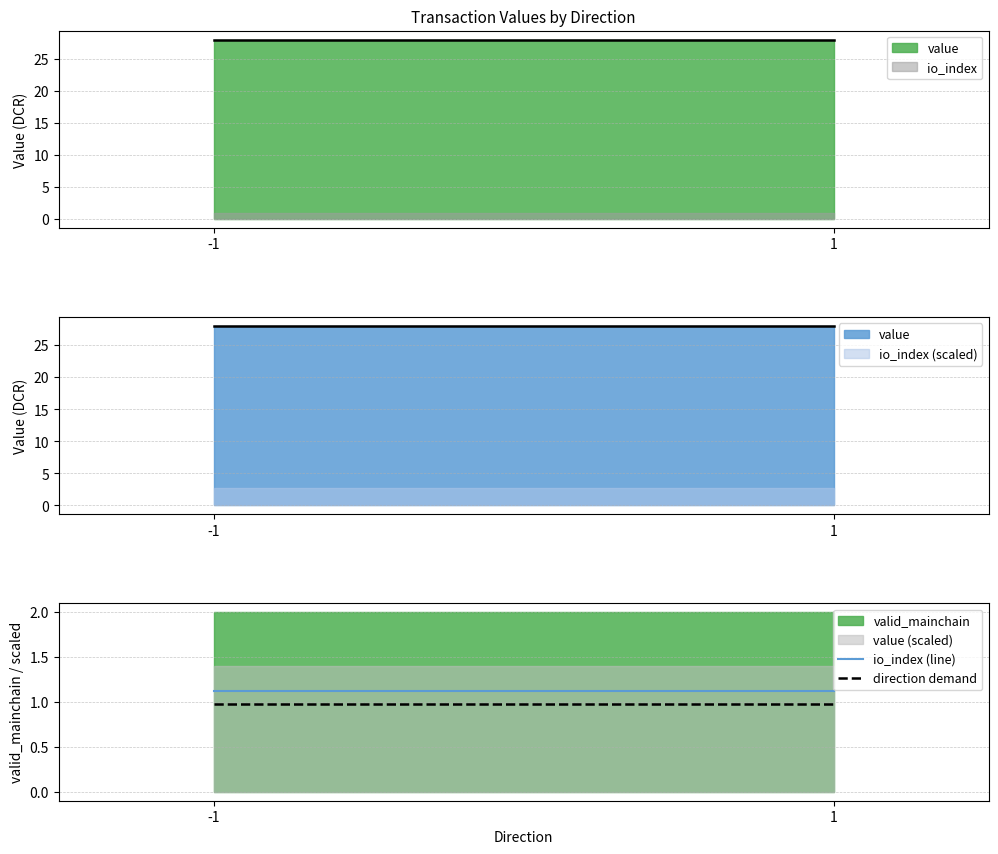

What is the sum of all direction demand values?

2.0